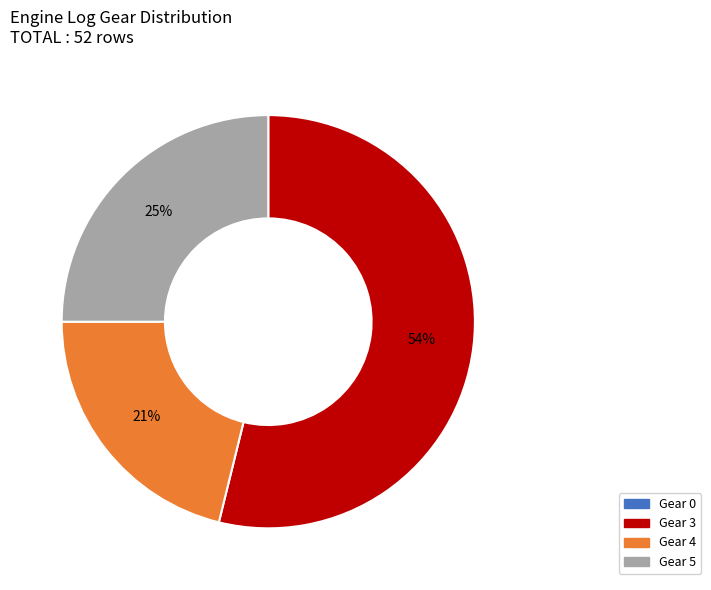

To the nearest percent, what is the average slice percentage?

25%